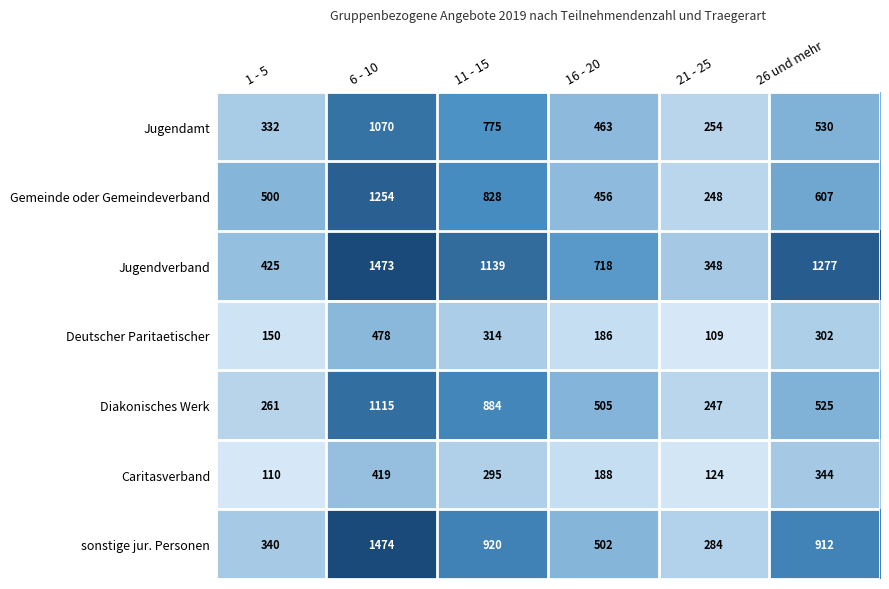

Which series changed the most between 6 - 10 and 26 und mehr?

Gemeinde oder Gemeindeverband